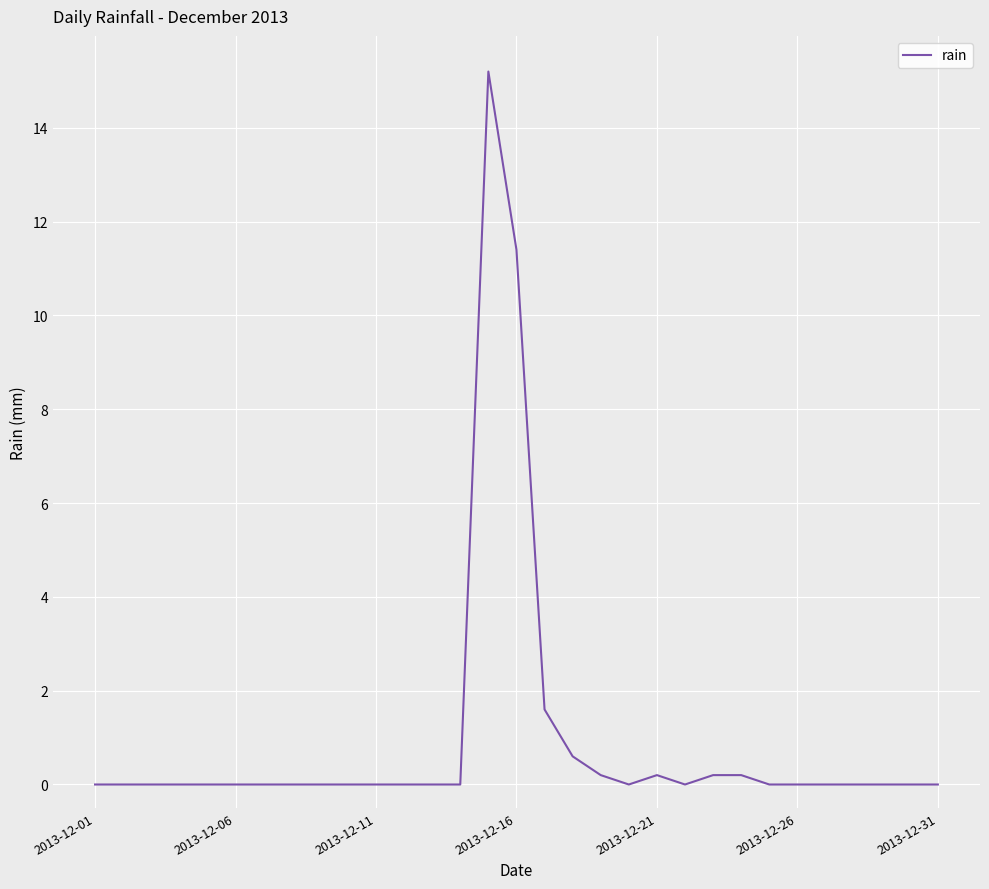

Does the chart display data point markers on the line(s)?

No